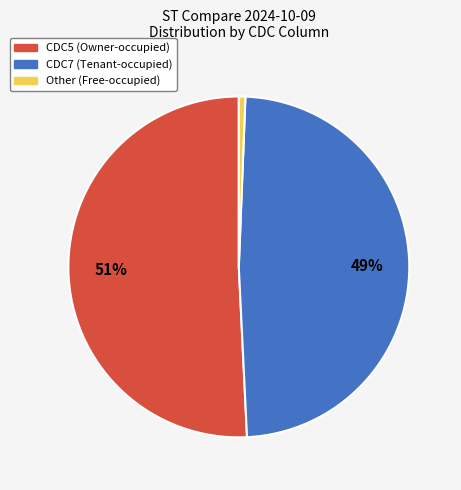

How many segments does this pie chart have?

3